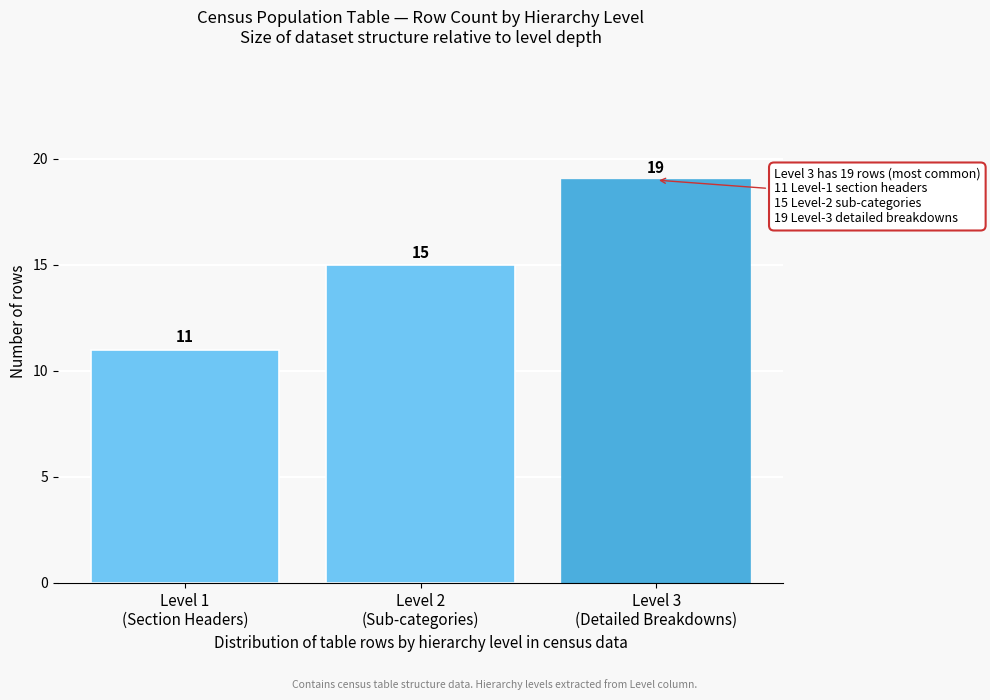

Reading left to right, transcribe all the data shown in this chart.

11	15	19